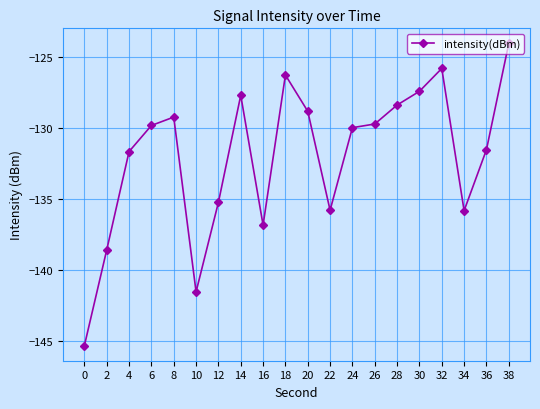

Where is the data nearest to the value -134?

12